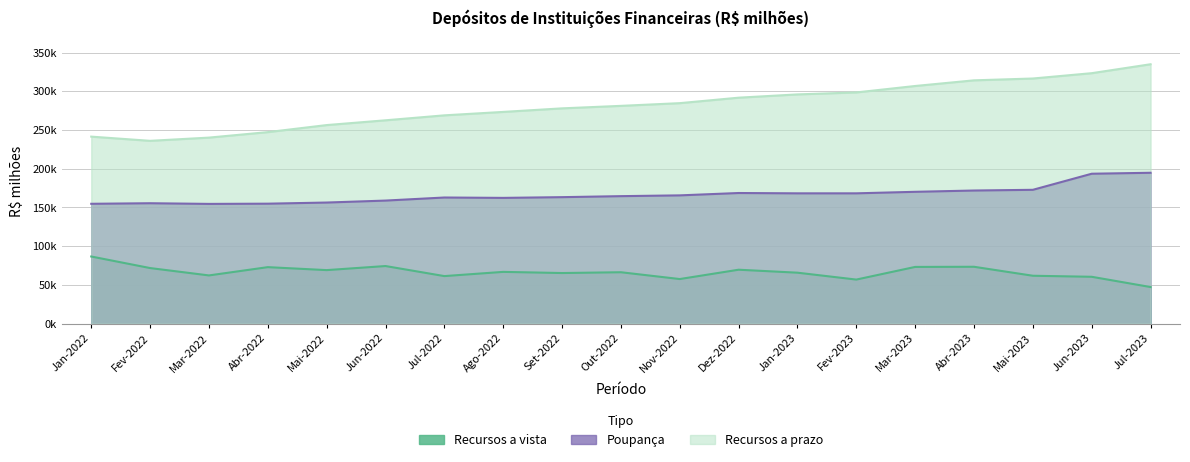

True or false: Recursos a prazo has a value of 158340.4 at Nov-2022.

False